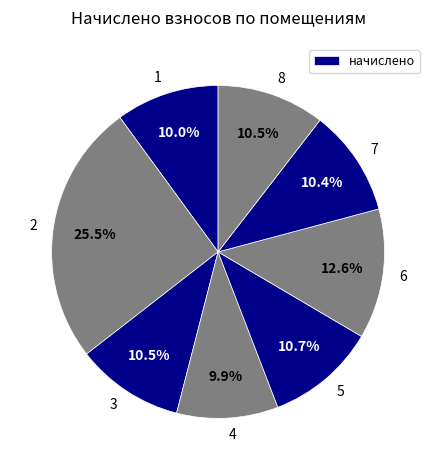

The 6 slice represents 1% of the pie. True or false?

False